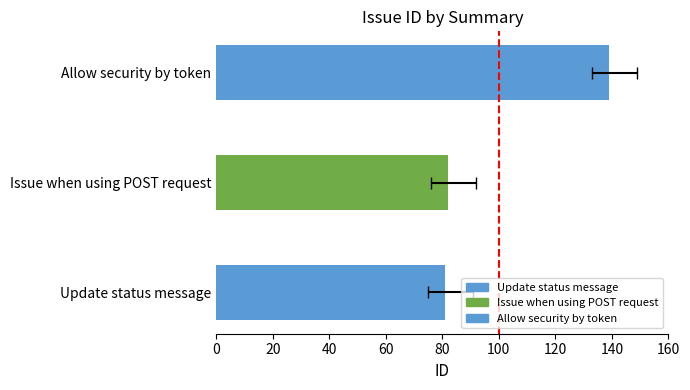

Which category has the lowest value across all series?

Update status message